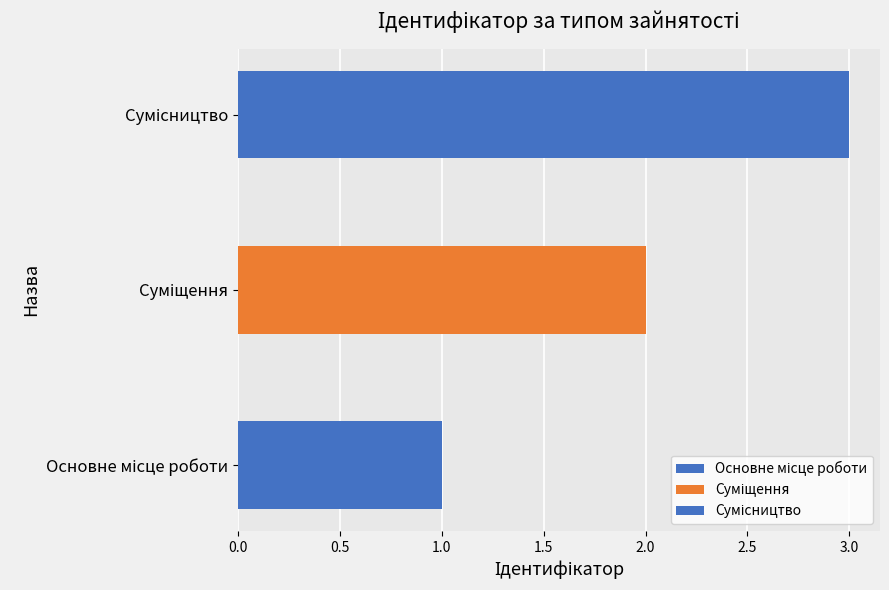

Approximately how many times larger is the value at Сумісництво compared to Основне місце роботи?

3.0